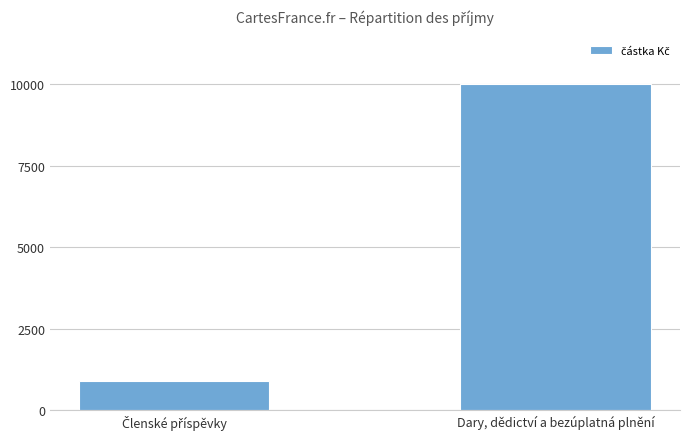

The value at Dary, dědictví a bezúplatná plnění is 14721. True or false?

False